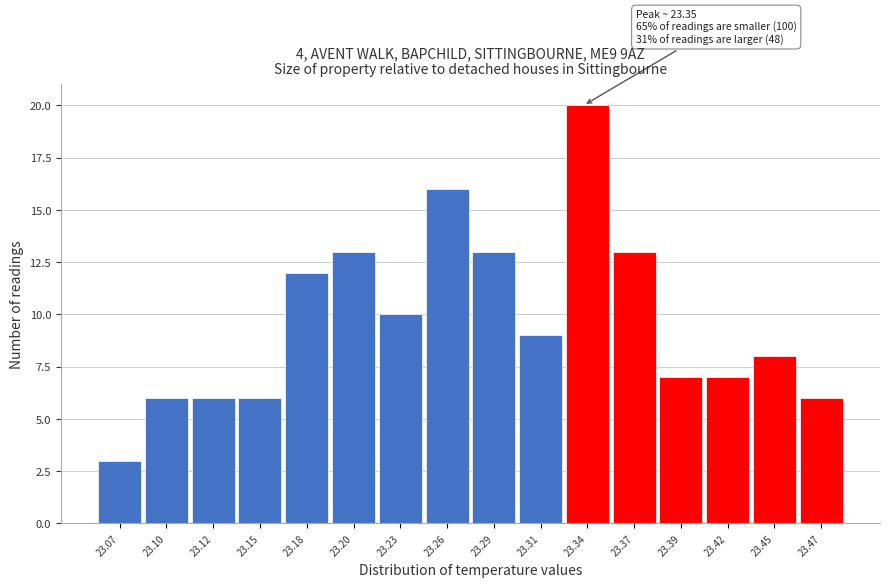

Reading right to left, extract all data points from this chart.

23.47=6	23.45=8	23.42=7	23.39=7	23.37=13	23.34=20	23.31=9	23.29=13	23.26=16	23.23=10	23.20=13	23.18=12	23.15=6	23.12=6	23.10=6	23.07=3